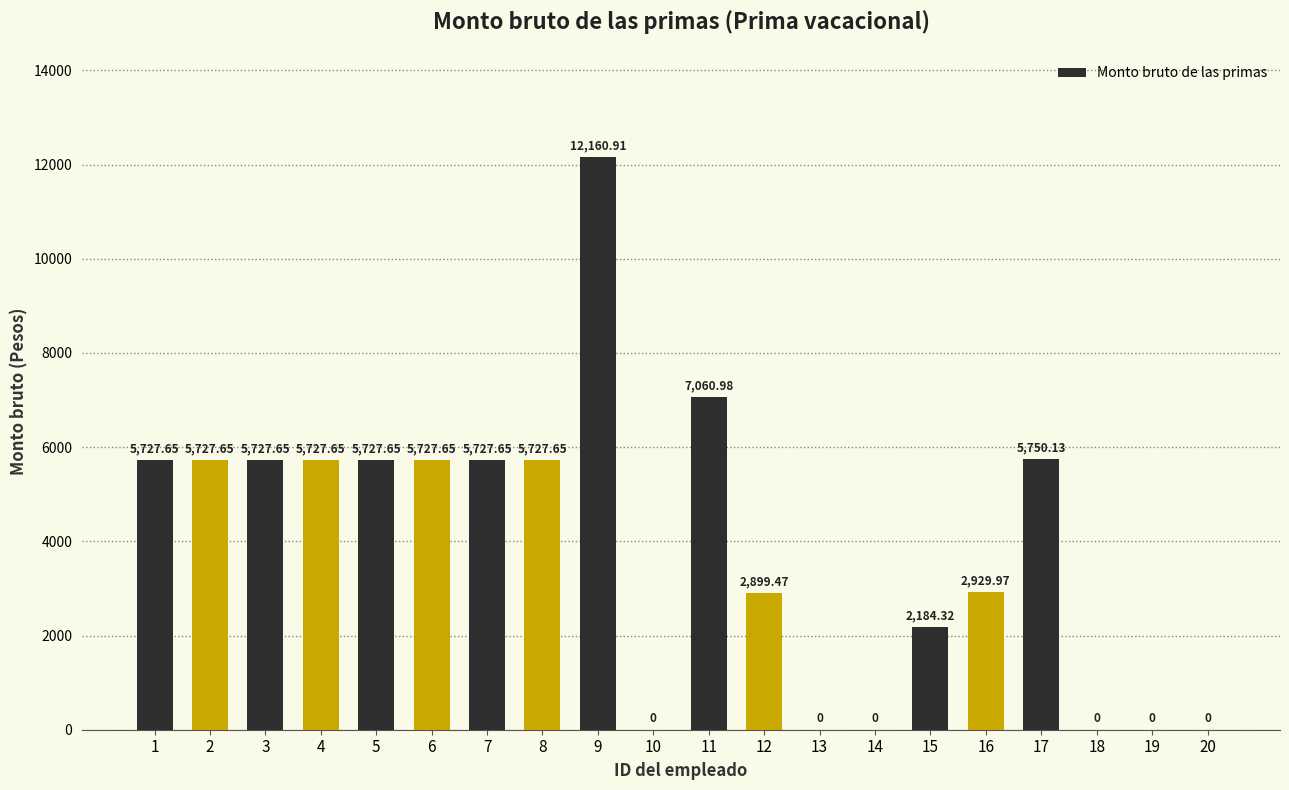

What is the sum of all values?

78807.0